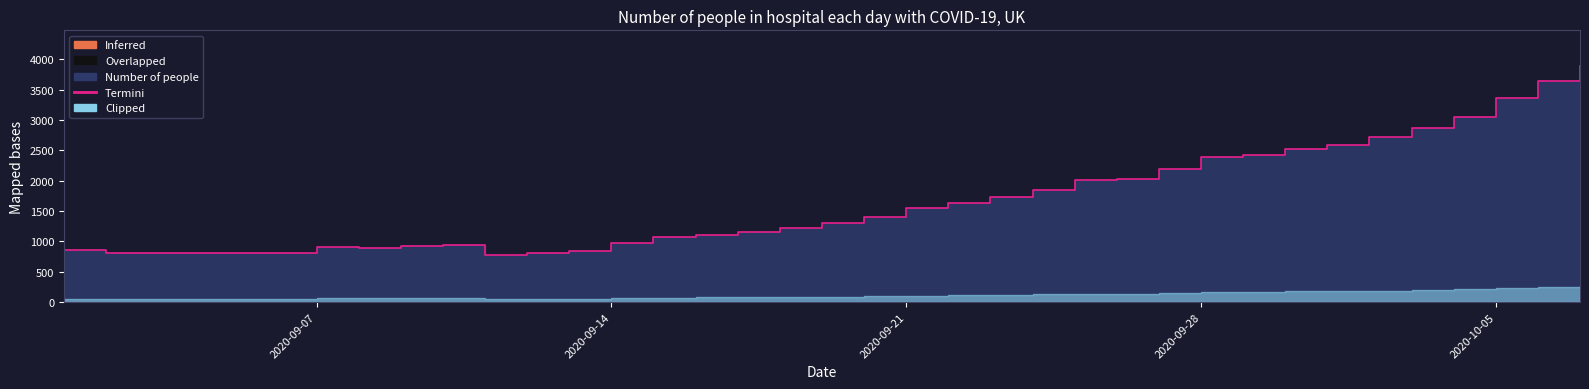

What is the ratio of the value at 2020-09-27 to the value at 2020-09-21?

1.4